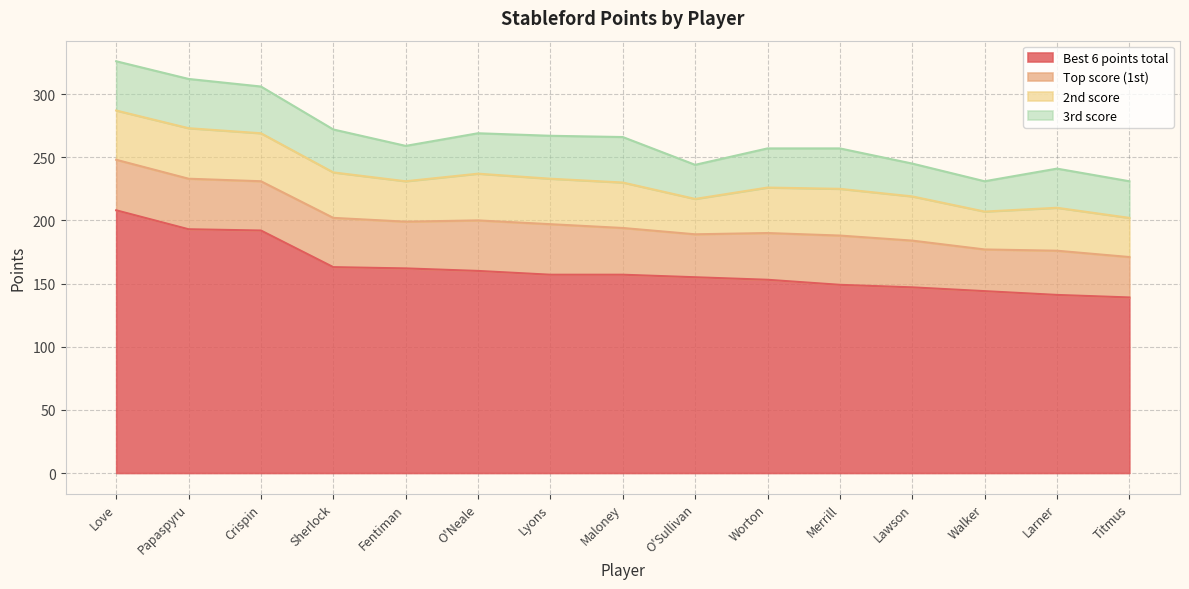

What is the label of the 3rd point from the right?

Walker